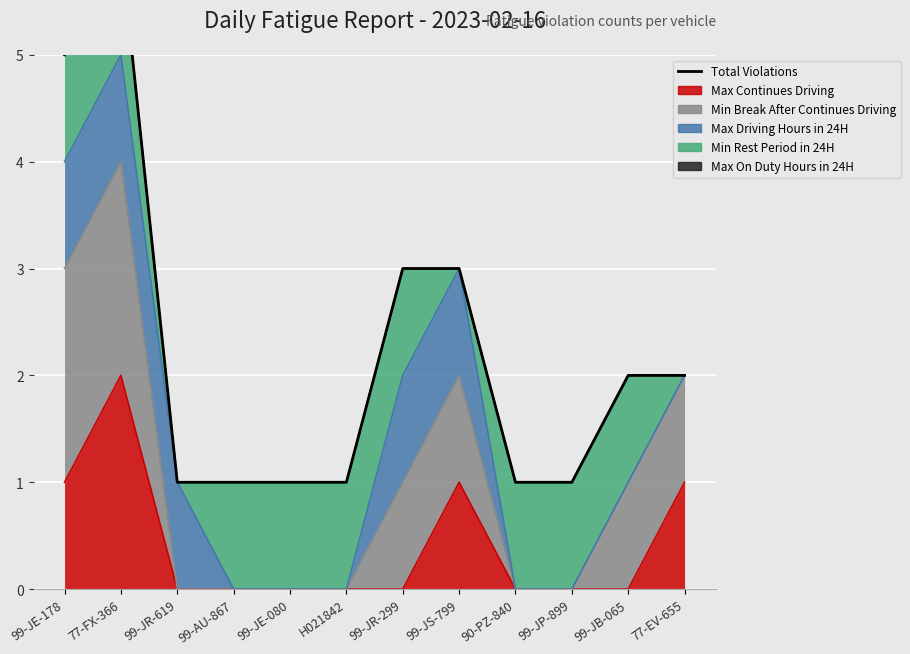

How many lines are shown in the chart?

1